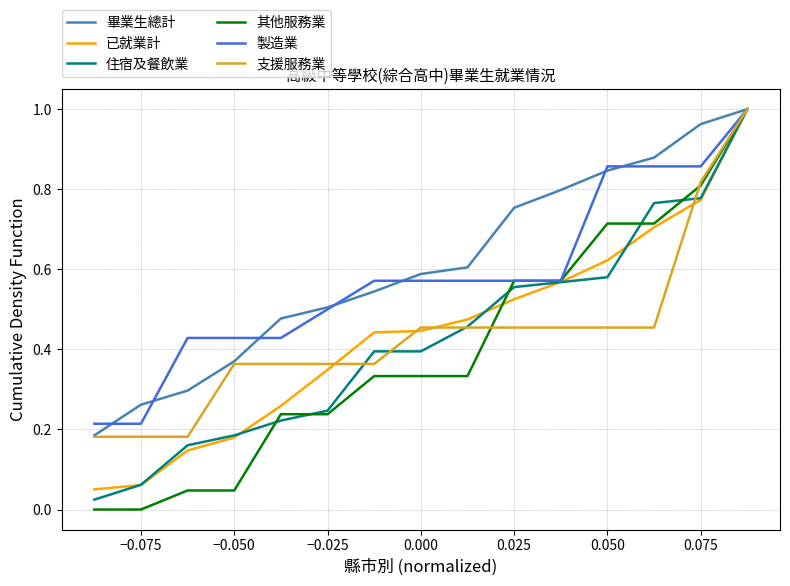

Which series has the largest range (max minus min)?

其他服務業